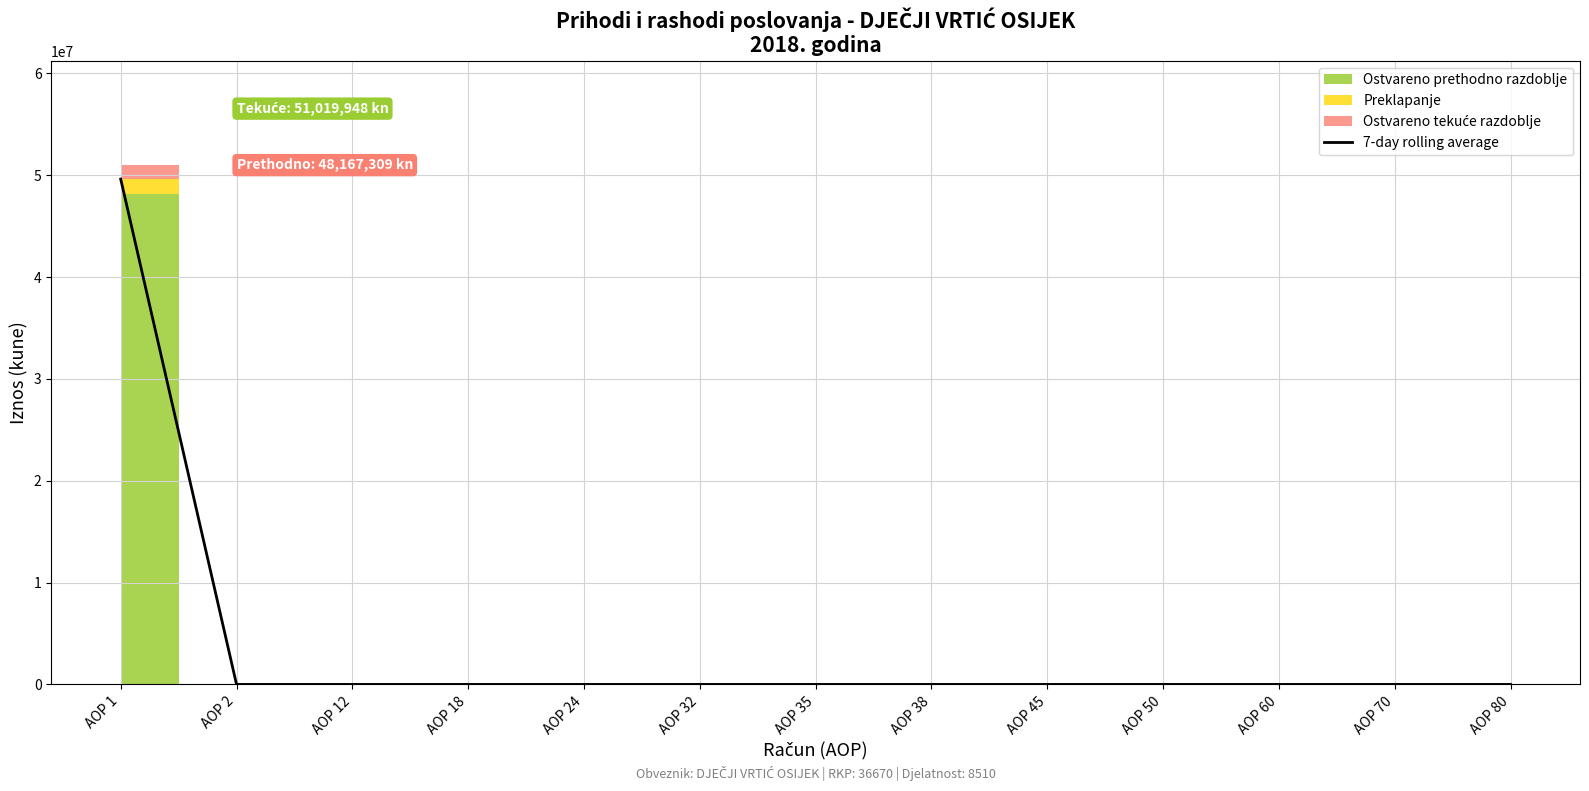

Rank the categories by value from highest to lowest.

AOP 1, AOP 2, AOP 12, AOP 18, AOP 24, AOP 32, AOP 35, AOP 38, AOP 45, AOP 50, AOP 60, AOP 70, AOP 80